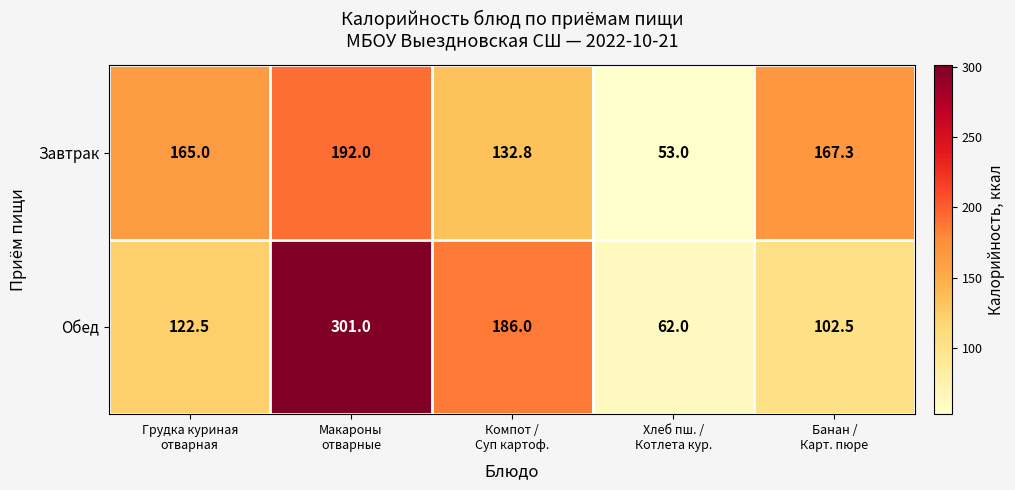

Between Компот /
Суп картоф. and Хлеб пш. /
Котлета кур., which series saw the biggest shift?

Обед